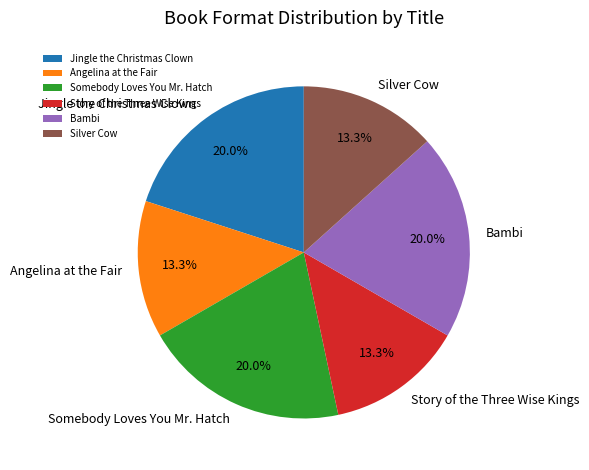

Does Jingle the Christmas Clown account for over 50% of the chart?

No